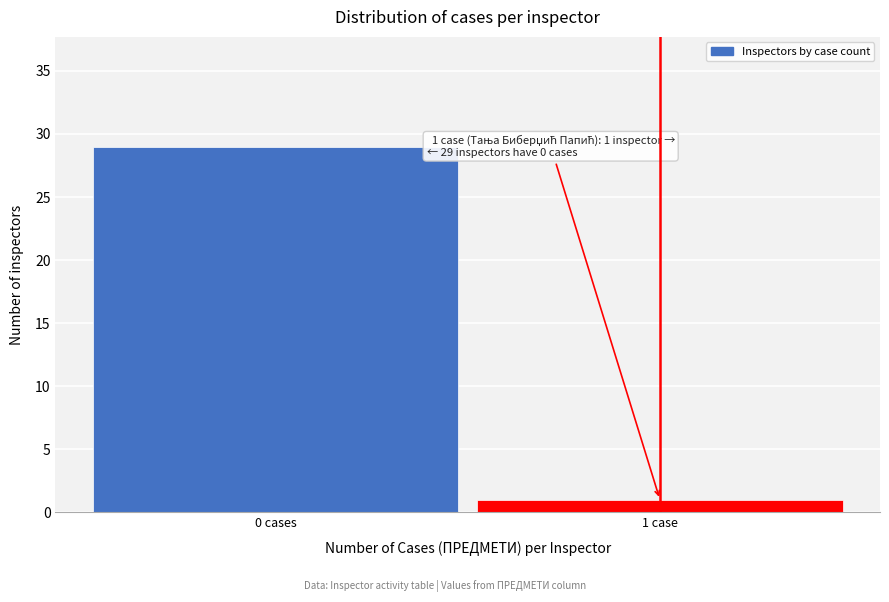

Reading left to right, extract all data points from this chart.

0 cases=29	1 case=1